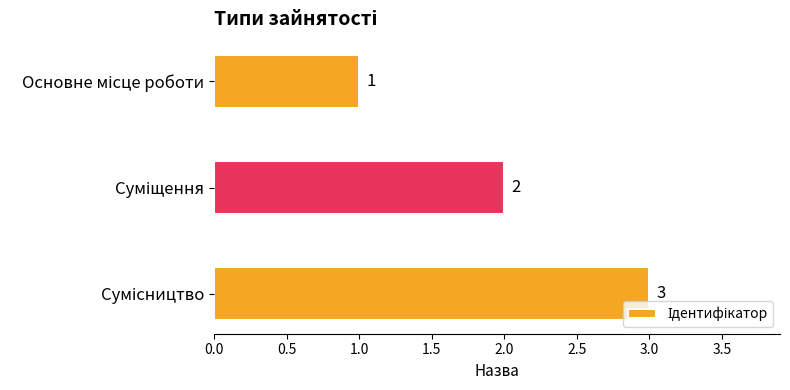

What is the maximum value shown in the chart?

3